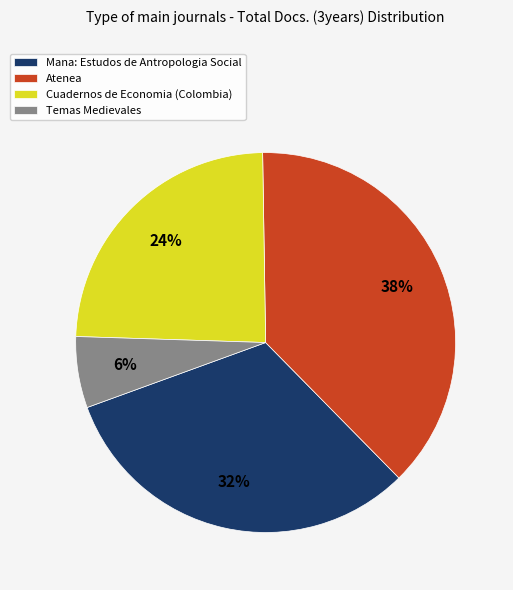

Which has a higher value, Temas Medievales or Atenea?

Atenea